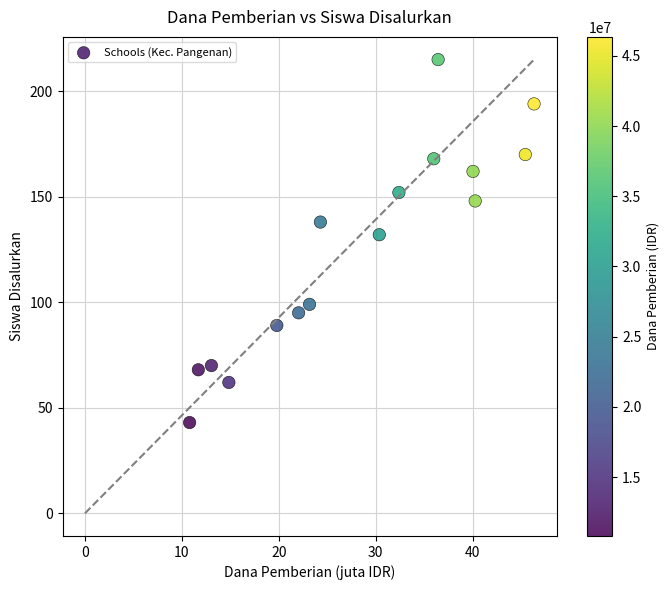

What Y value in the scatter plot is closest to 129?

132